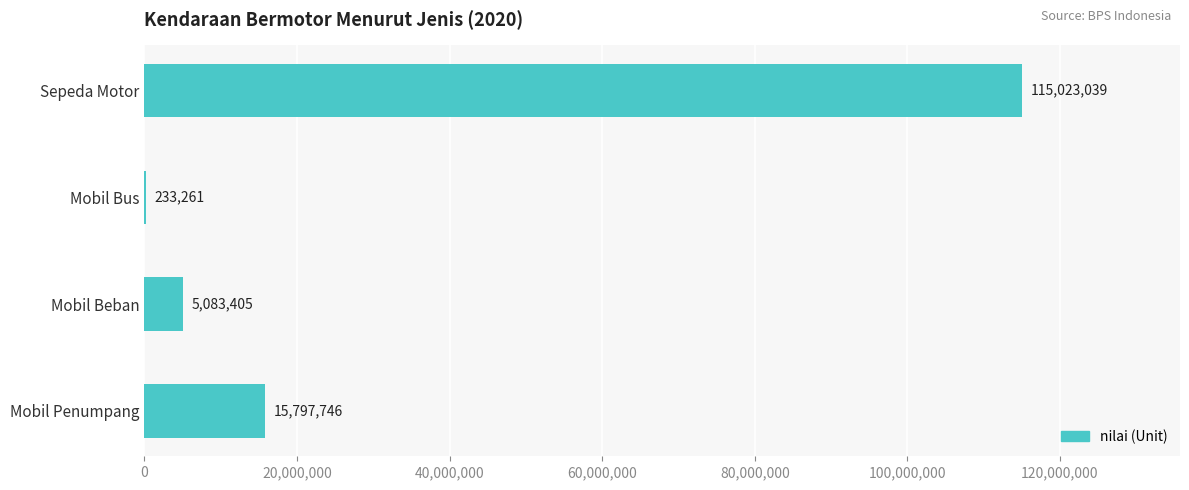

Which label corresponds to the largest value in the chart?

Sepeda Motor